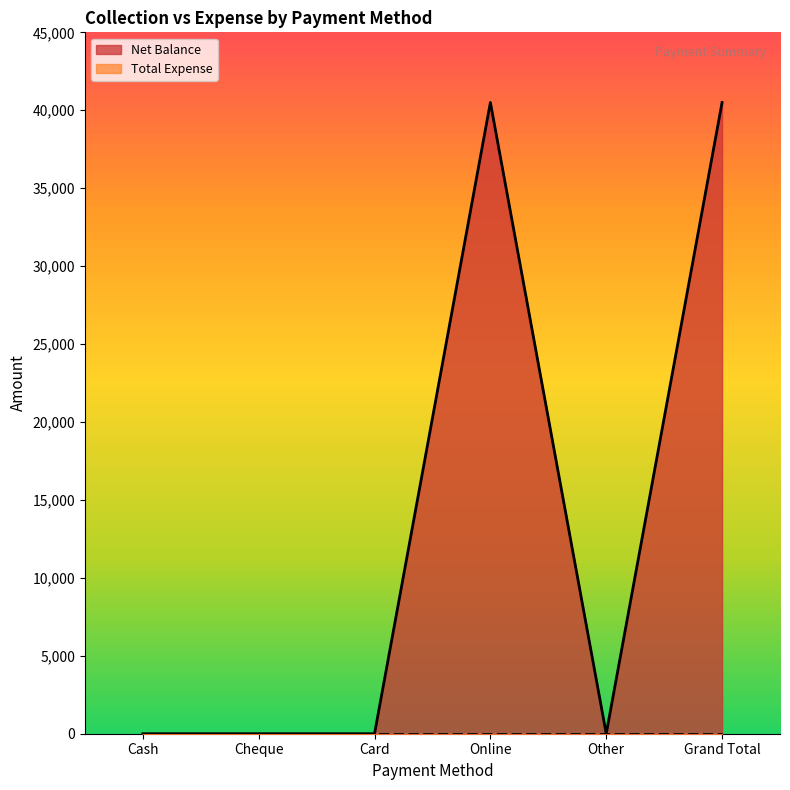

How many lines are shown in the chart?

2